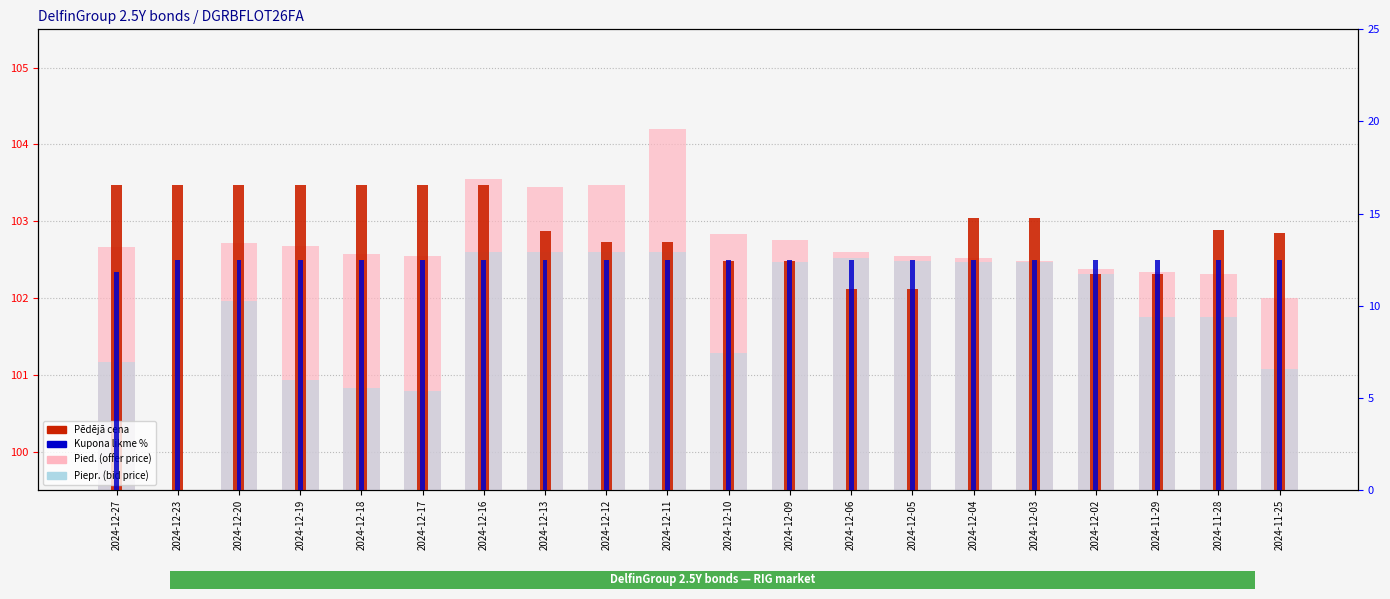

How many data points in Kupona likme % are less than 12?

1